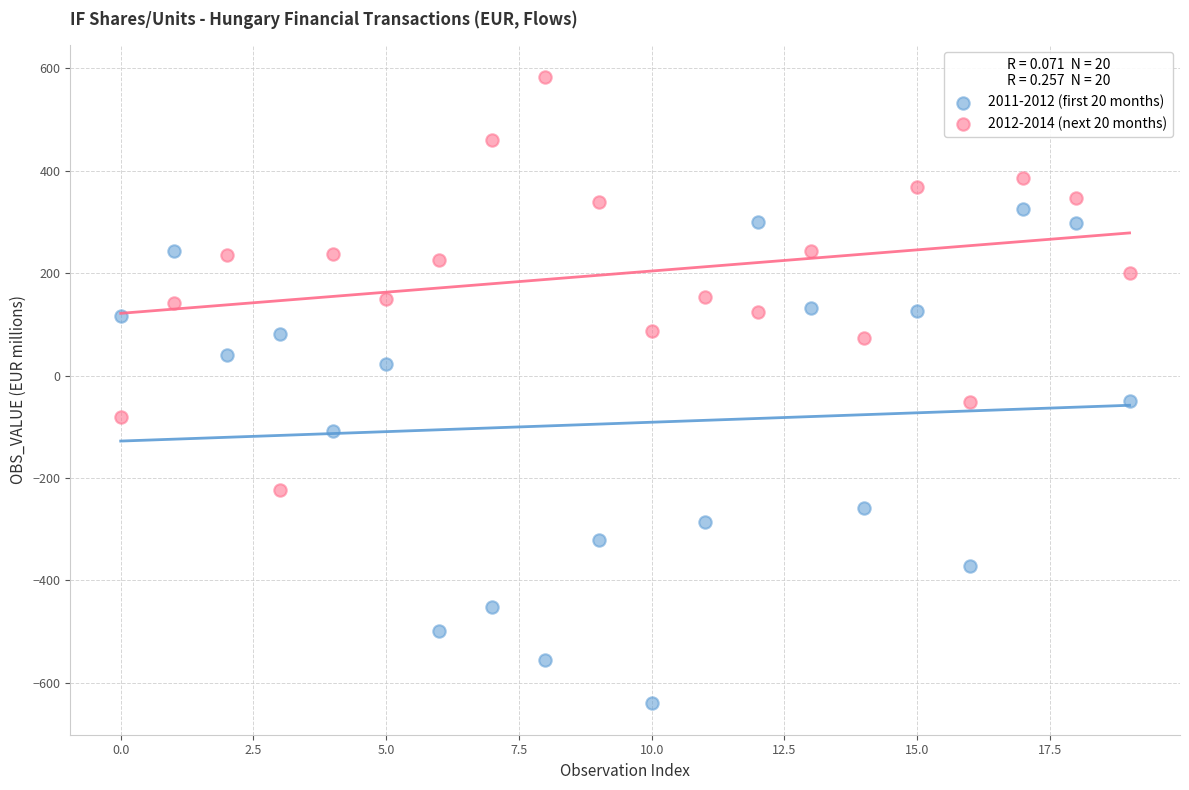

What are all the series names shown in the legend?

2011-2012 (first 20 months), 2012-2014 (next 20 months)